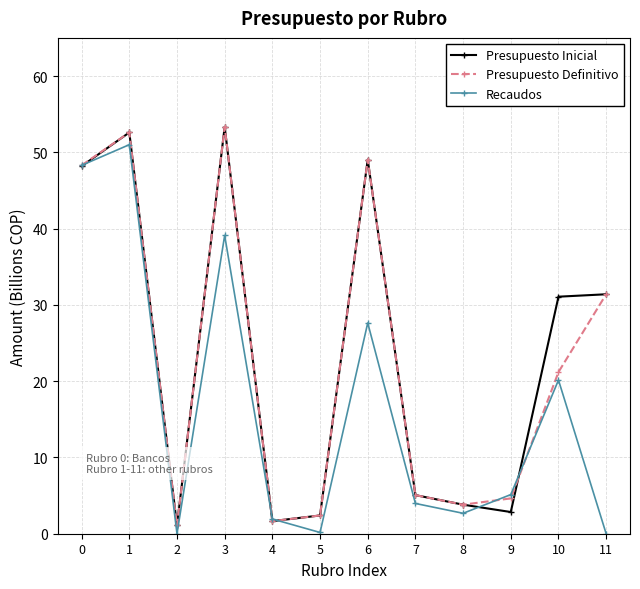

Which series changed the most between 7 and 8?

Recaudos